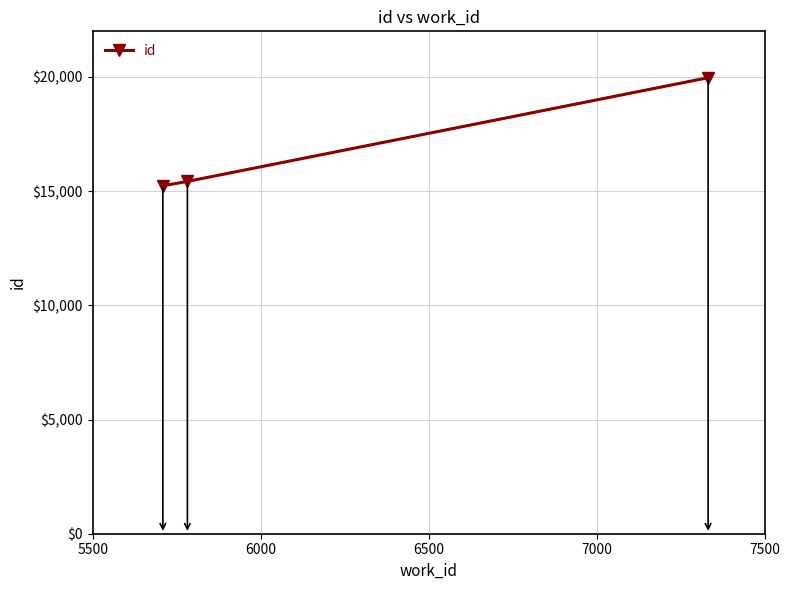

Is this an area chart (filled region under the line)?

No